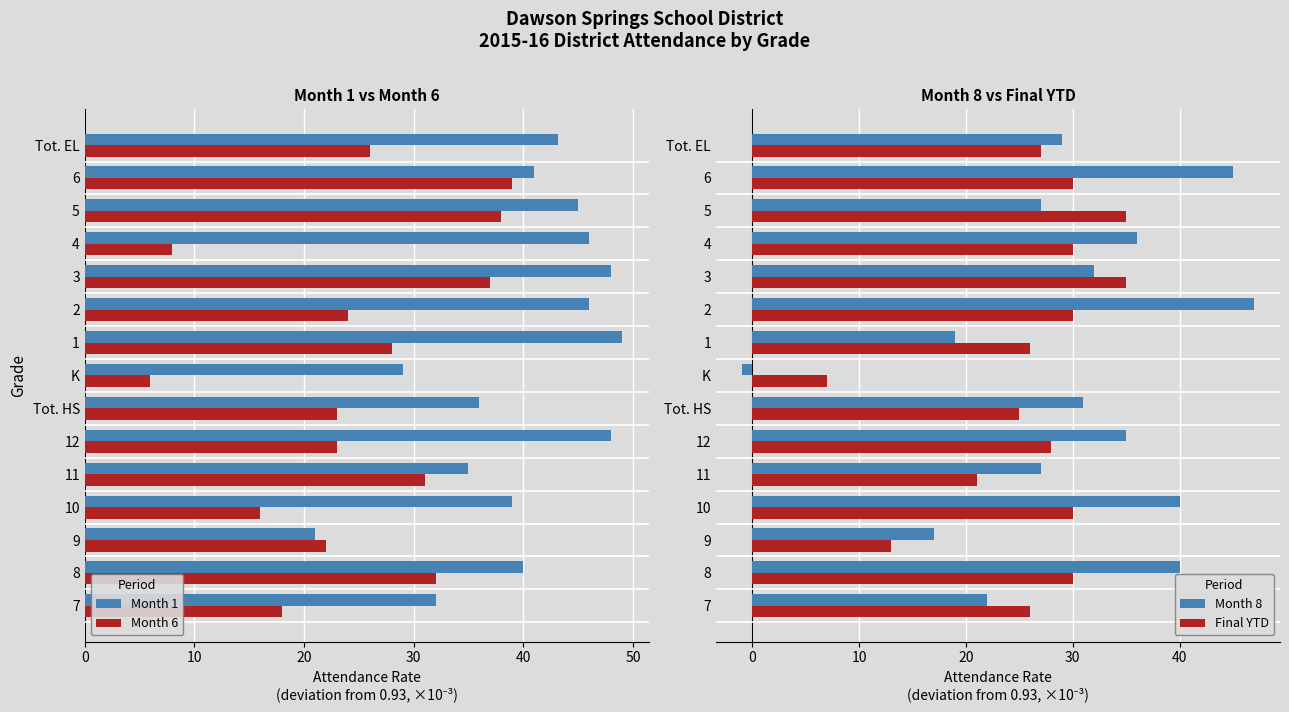

What is the highest value of the Month 1 series?

49.0